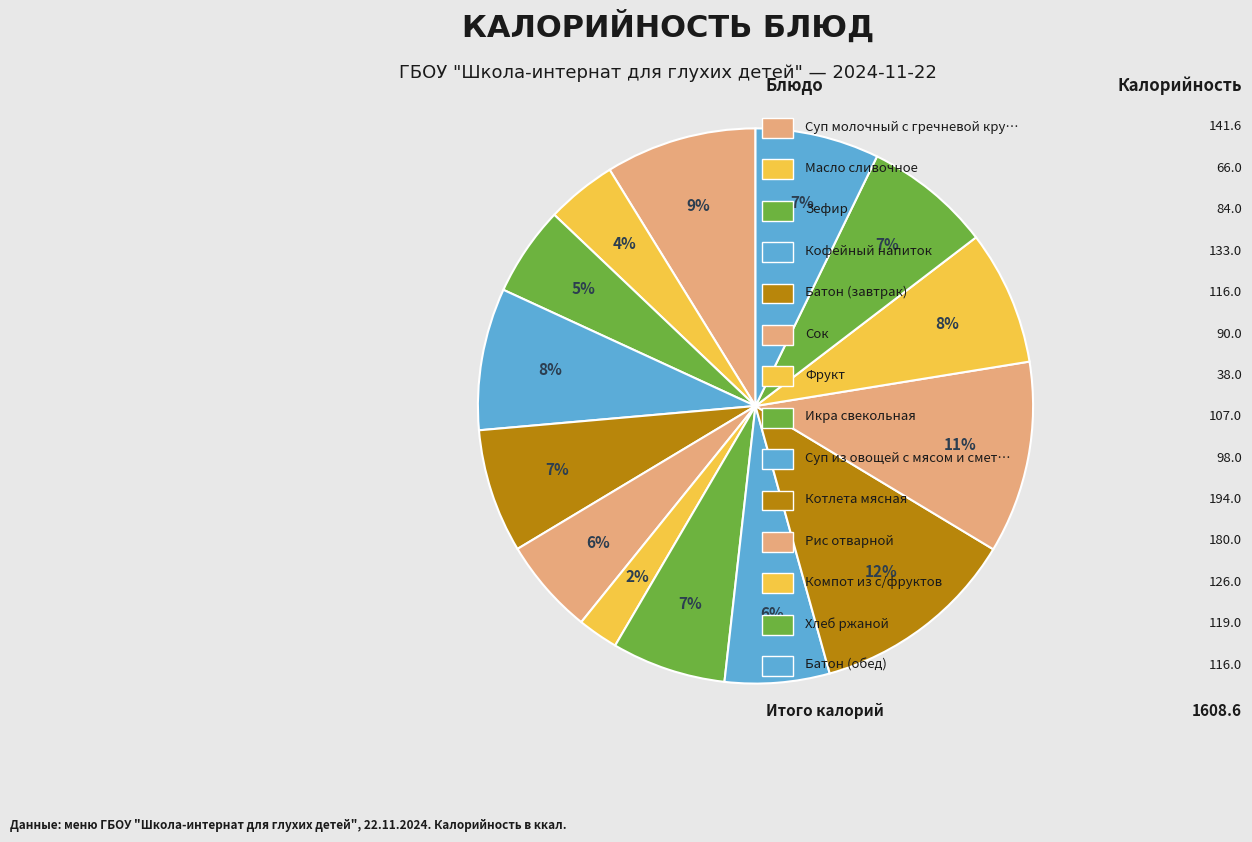

Count the number of slices in the pie.

14